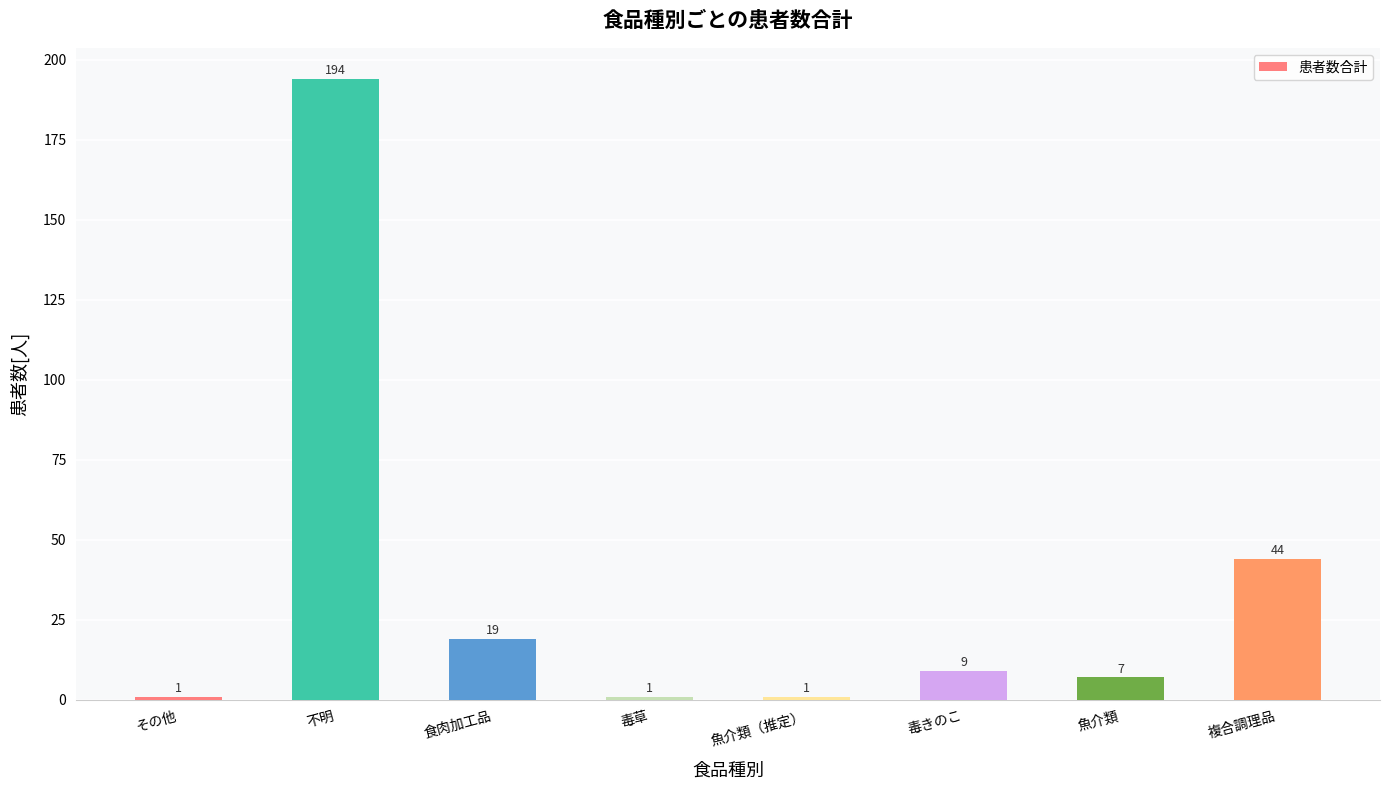

Are the bars grouped side by side (vs. stacked)?

No